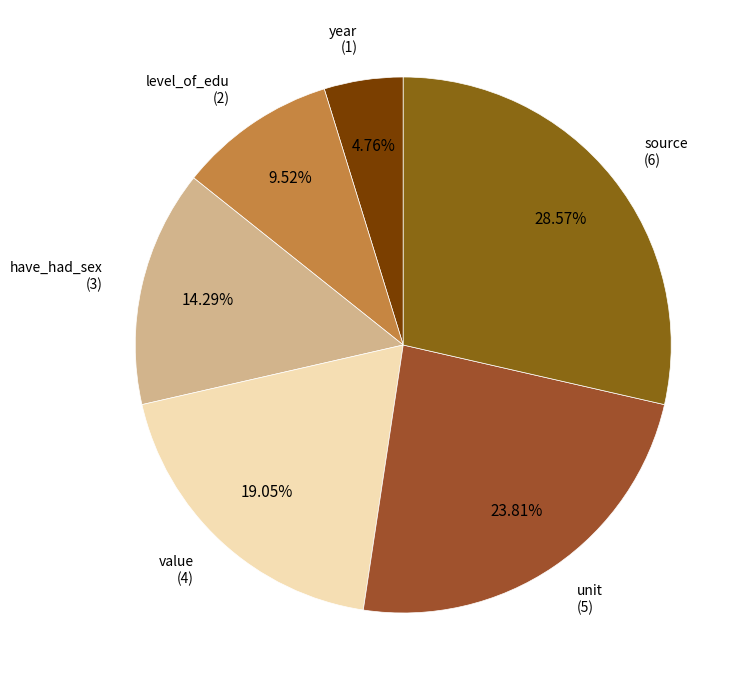

How many slices are in this pie chart?

6